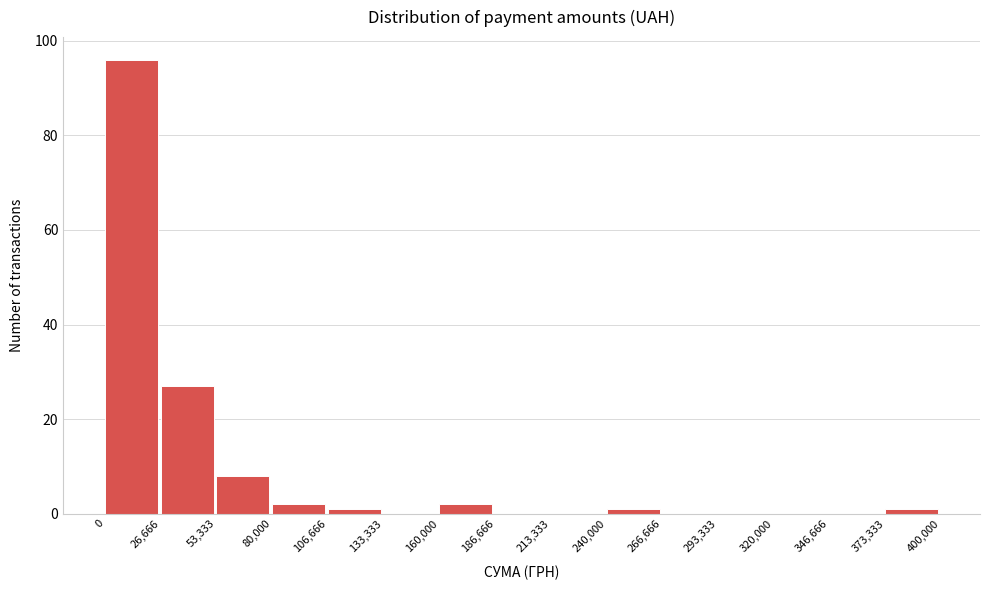

Reading left to right, transcribe this chart: for each bar, give the range it covers on the x-axis and its height. The values are not printed on the chart, so give them approximately, as read against the axis.

0 to 26,666: 96
26,666 to 53,333: 28
53,333 to 80,000: 8
80,000 to 106,666: 2
106,666 to 133,333: under 2
133,333 to 160,000: 0
160,000 to 186,666: 2
186,666 to 213,333: 0
213,333 to 240,000: 0
240,000 to 266,666: under 2
266,666 to 293,333: 0
293,333 to 320,000: 0
320,000 to 346,666: 0
346,666 to 373,333: 0
373,333 to 400,000: under 2